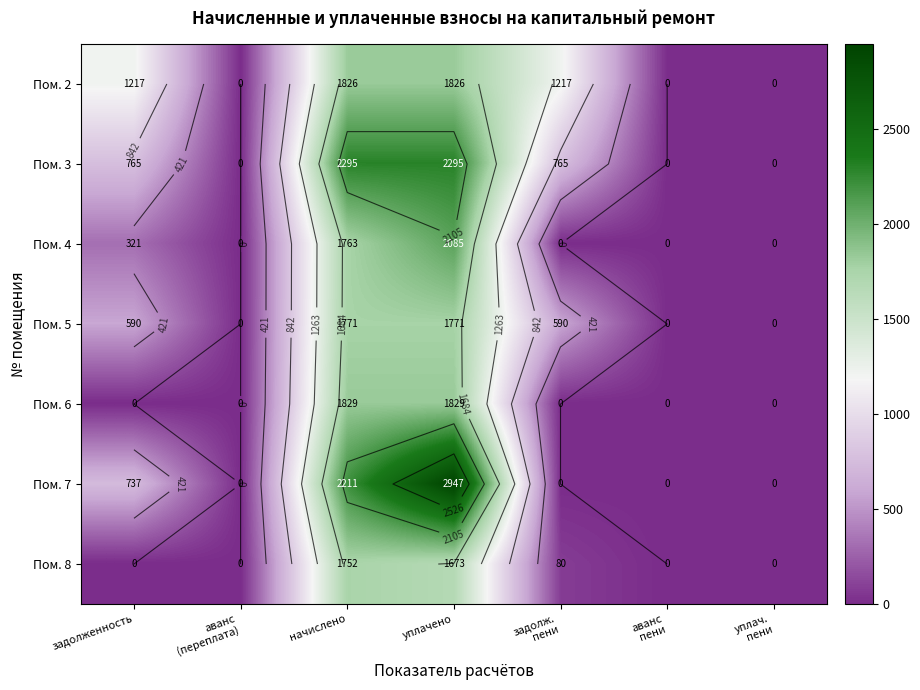

What is the maximum value for Пом. 2?

1825.7